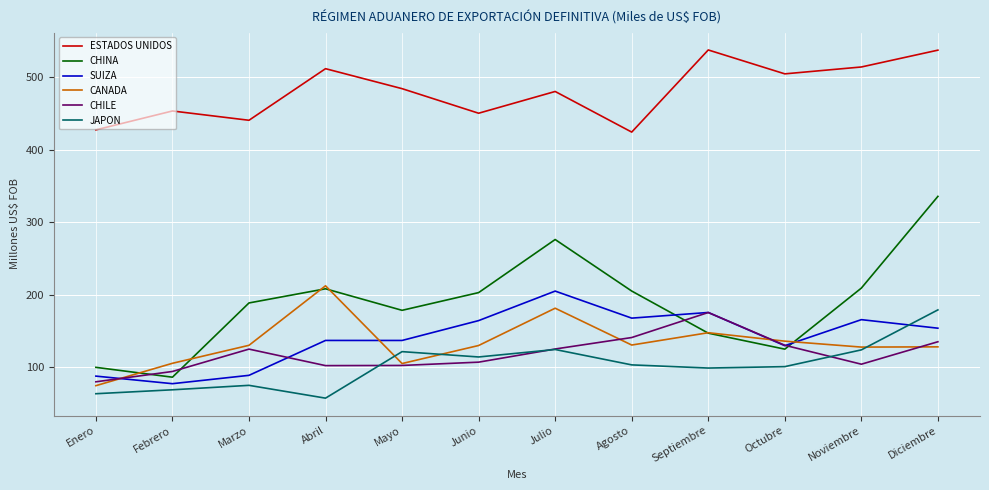

True or false: SUIZA has more than 1 points higher than both neighbors.

True